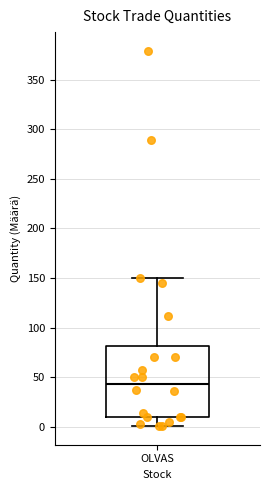

Transcribe this box plot: give where the median line is, the range the box spans, and where the two whiskers end, as read against the y-axis. The values are not printed on the chart, so give them approximately, as read against the axis.

median 45, box 10 to 80, whiskers 0 to 150